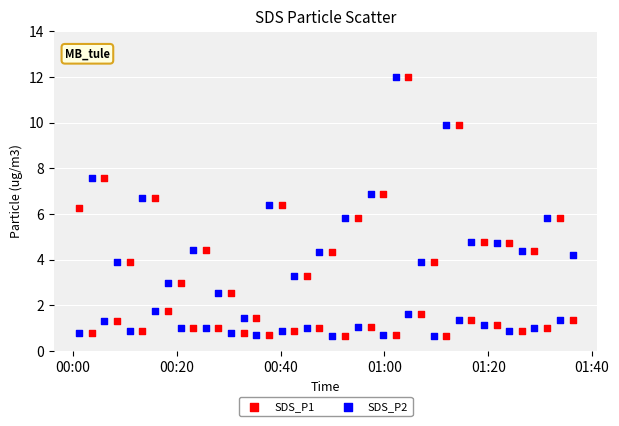

What are all the series names shown in the legend?

SDS_P1, SDS_P2